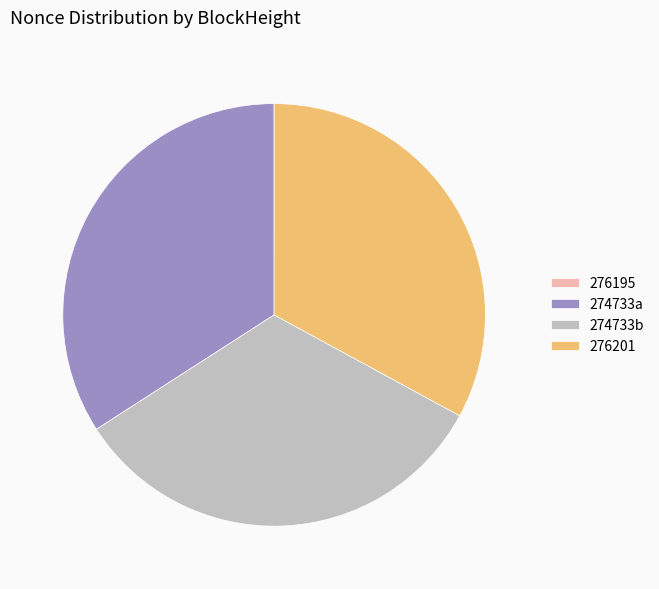

What is the largest slice in the pie chart?

274733a